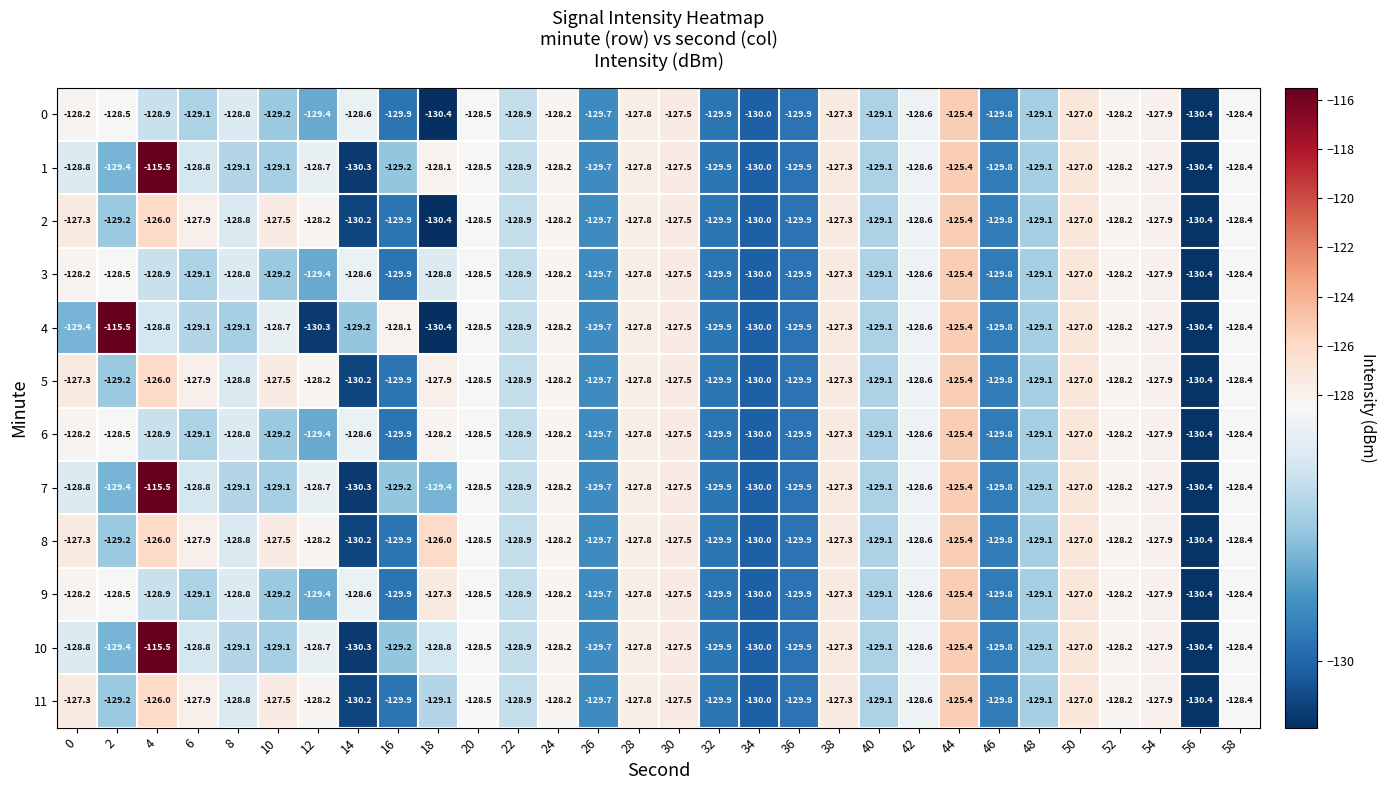

The value of 11 at 40 is -129.1. True or false?

True